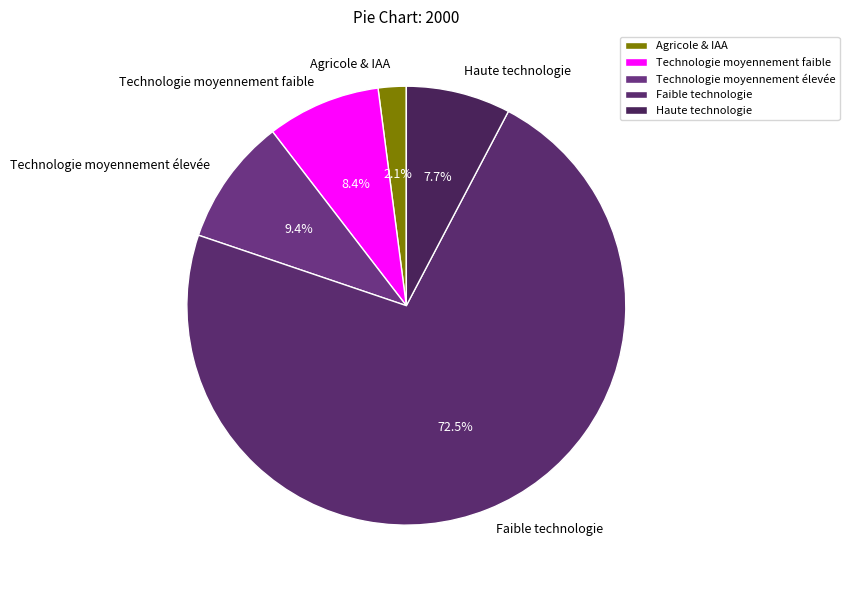

What percentage is NOT represented by Technologie moyennement faible?

91.6%